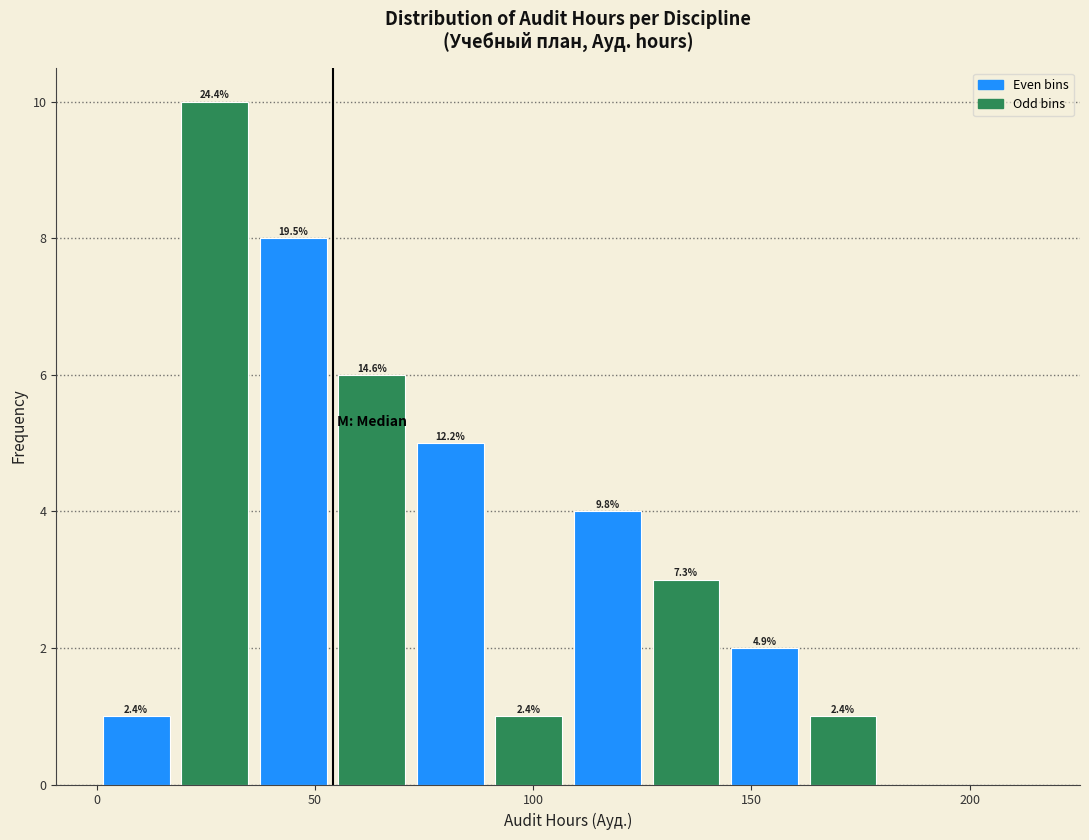

Around what value on the x-axis is the tallest bar? Give the approximate position of its centre, as read against the axis.

25